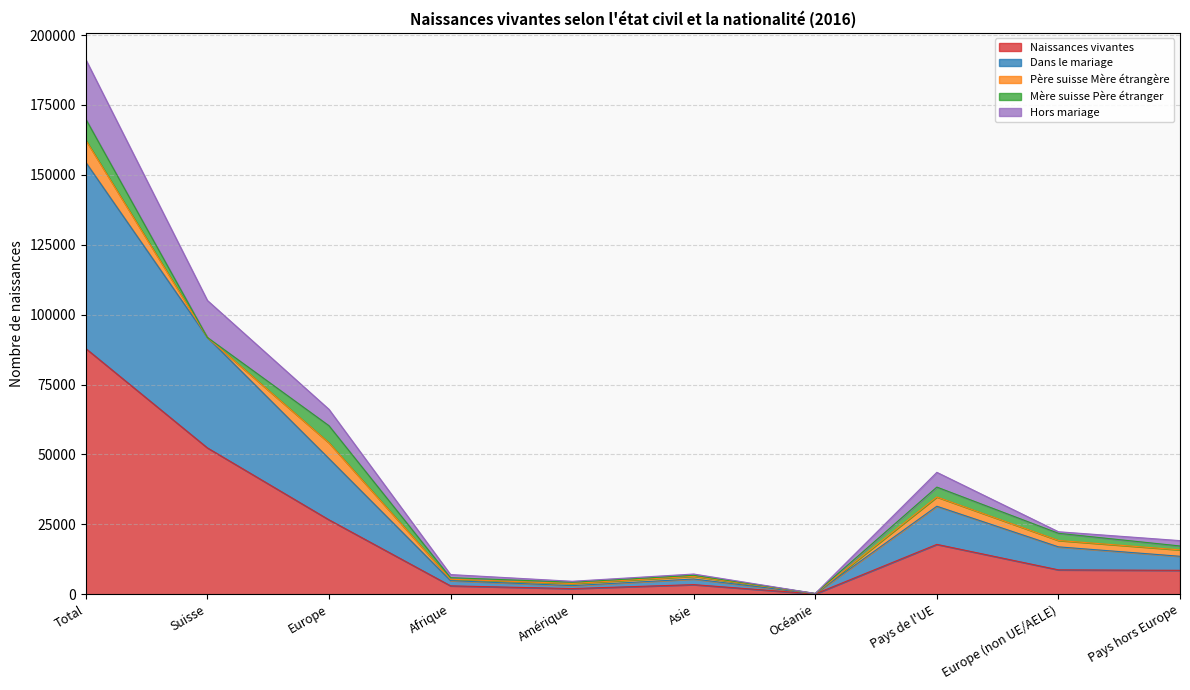

What position from the left is Afrique?

4